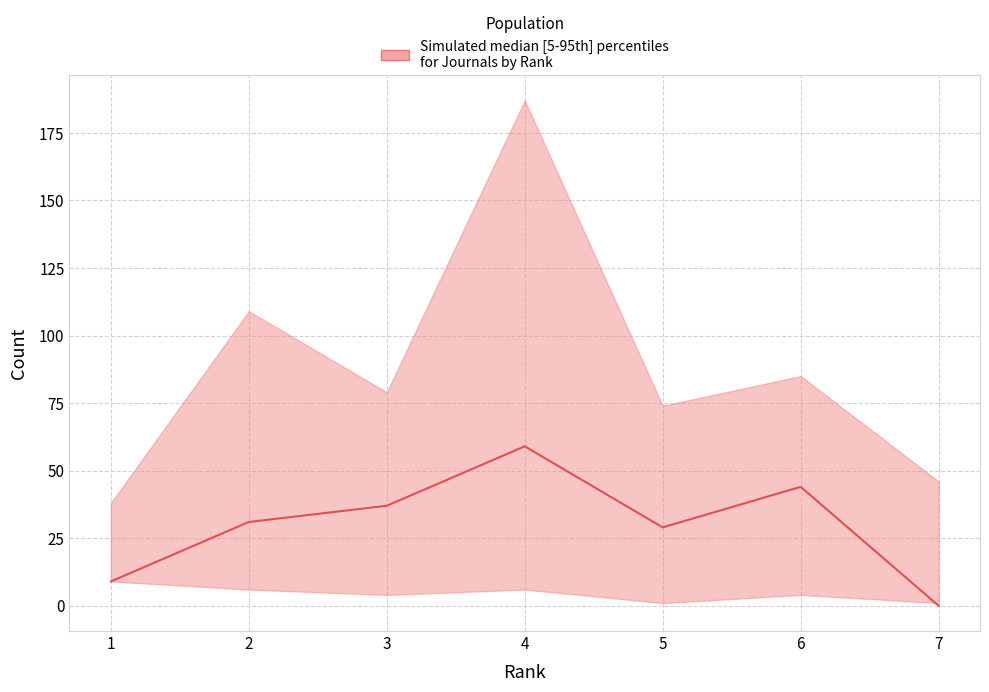

What is the change in value from 6 to 7?

-44